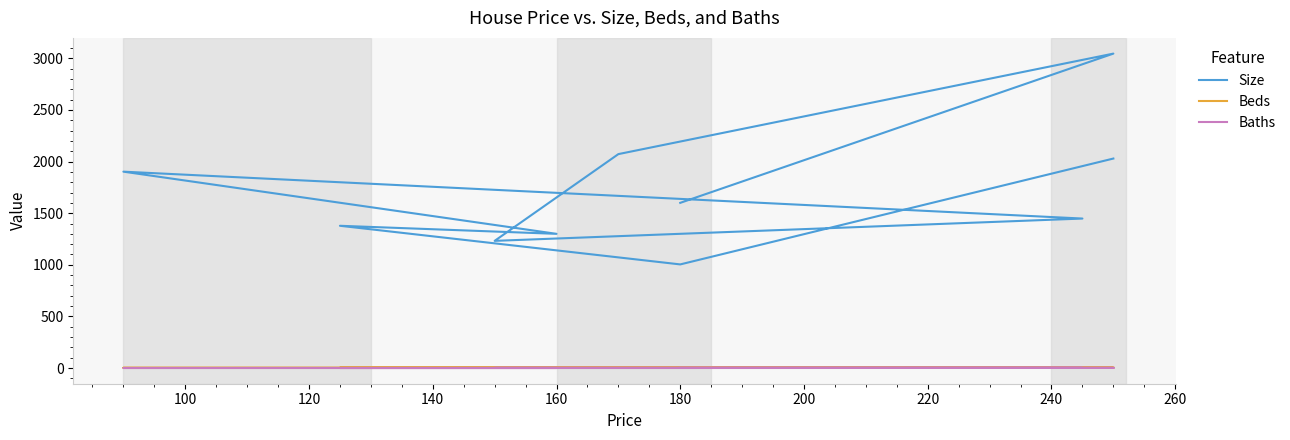

Reading left to right, what are all the values shown in this chart?

Size: 2029	1004	1378	1300	1902	1448	1232	2072	3045	1600
Beds: 4	3	3	3	3	3	3	4	4	3
Baths: 2	1	1	1	1	2	2	2	2	2